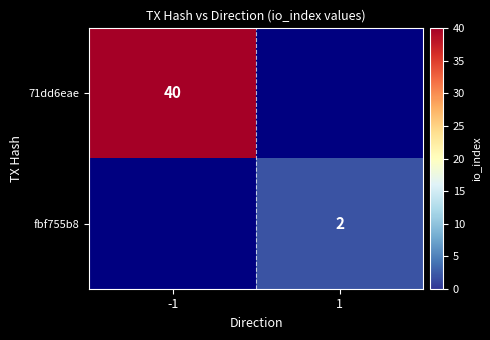

True or false: 71dd6eae has a value of 40 at -1.

True